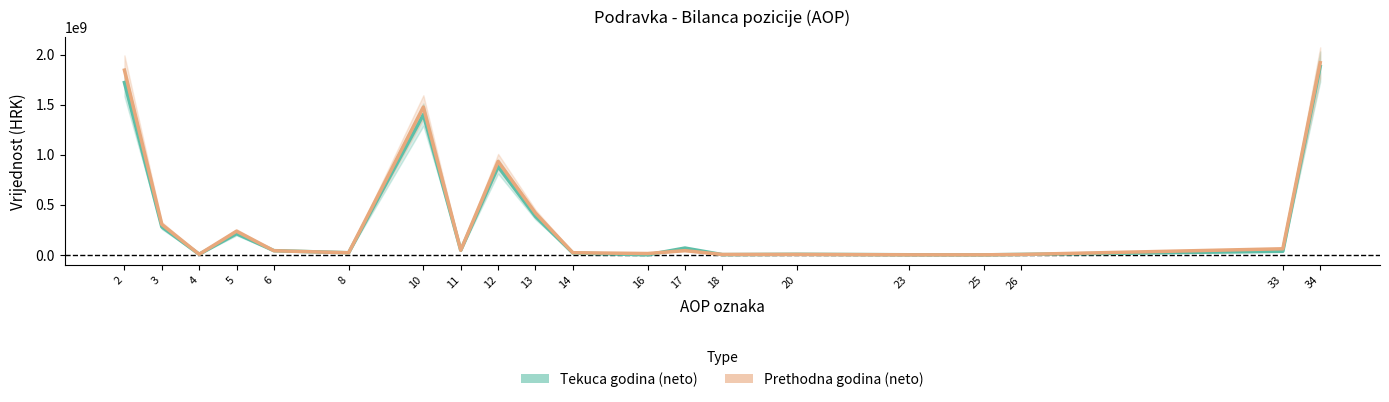

What is the value of the Tekuca godina (neto) point at the 16th from the left?

983600.0